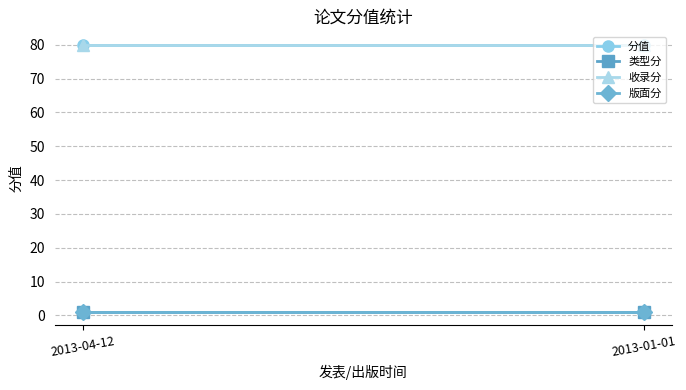

Which series has the widest spread of values?

分值